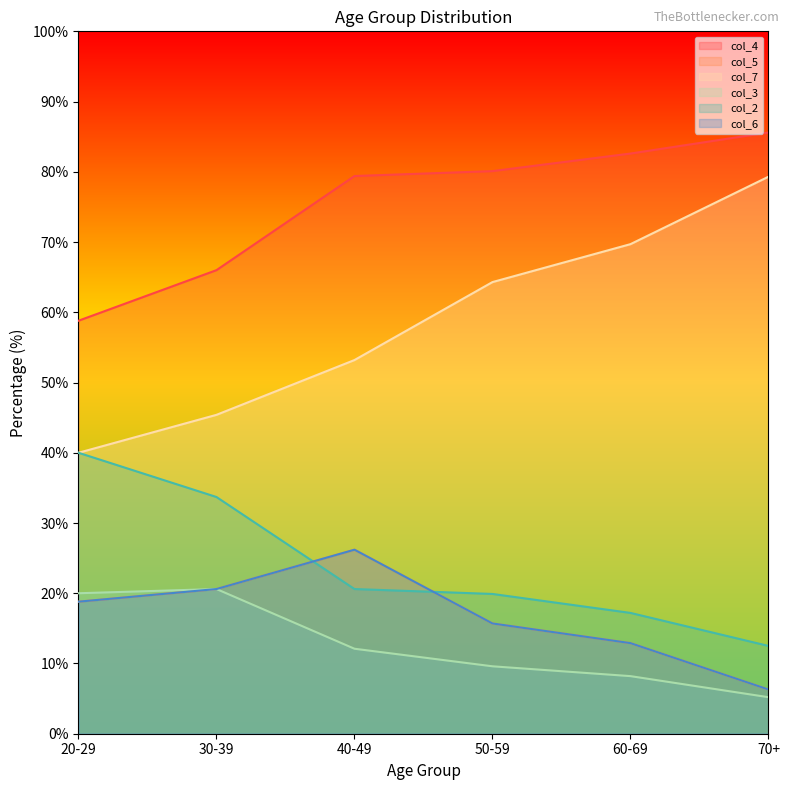

What is the minimum value for col_2?

12.5